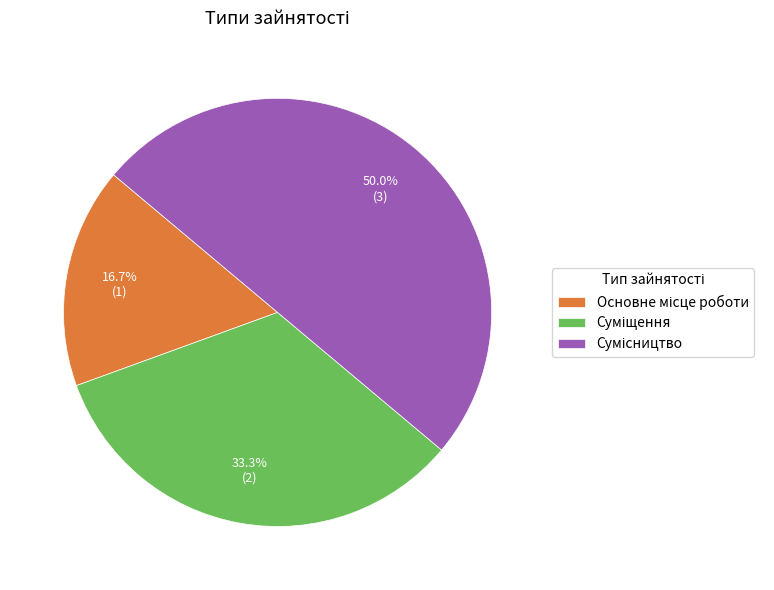

Is it true that Суміщення is 28% of the pie?

False